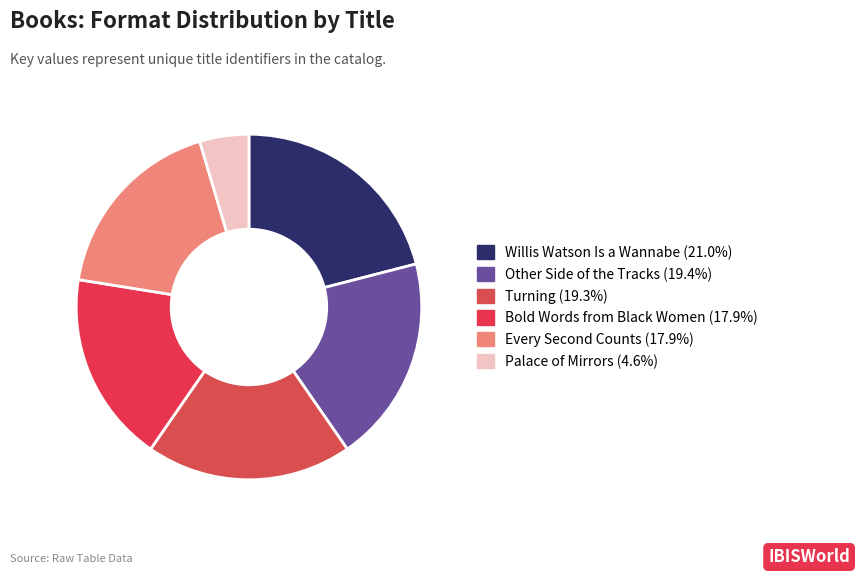

To the nearest percent, what is the difference between the largest and smallest slice percentages?

16%